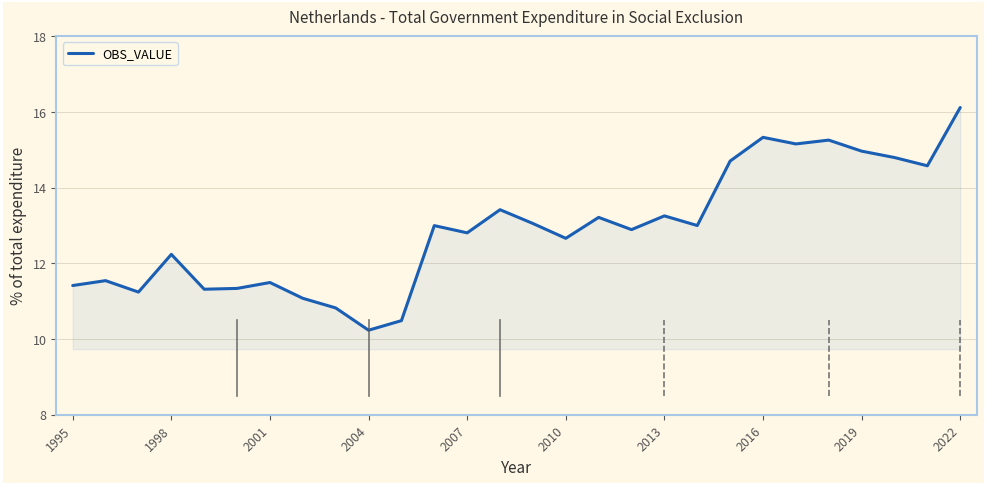

How many interior local valleys (lower than both neighbors) does the data have?

9